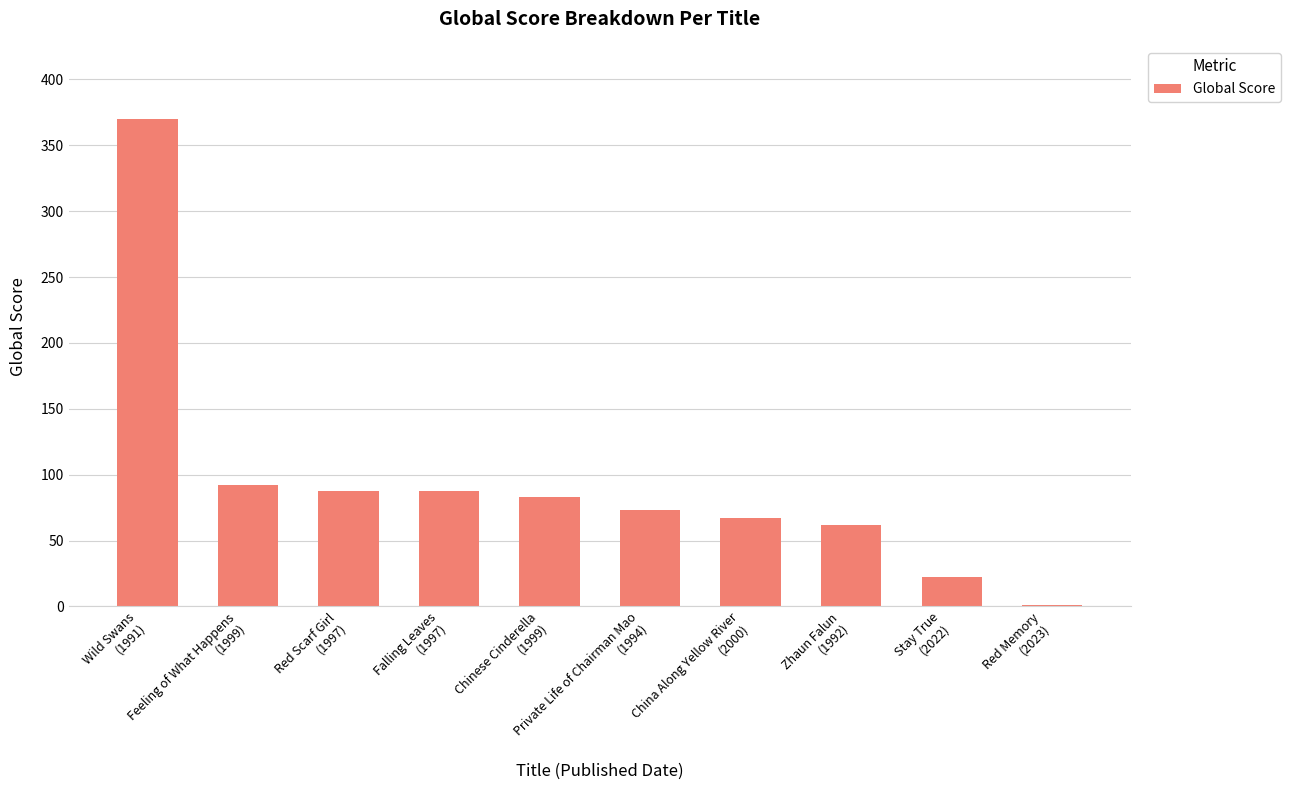

Is it true that the value at China Along Yellow River
(2000) is 67?

True